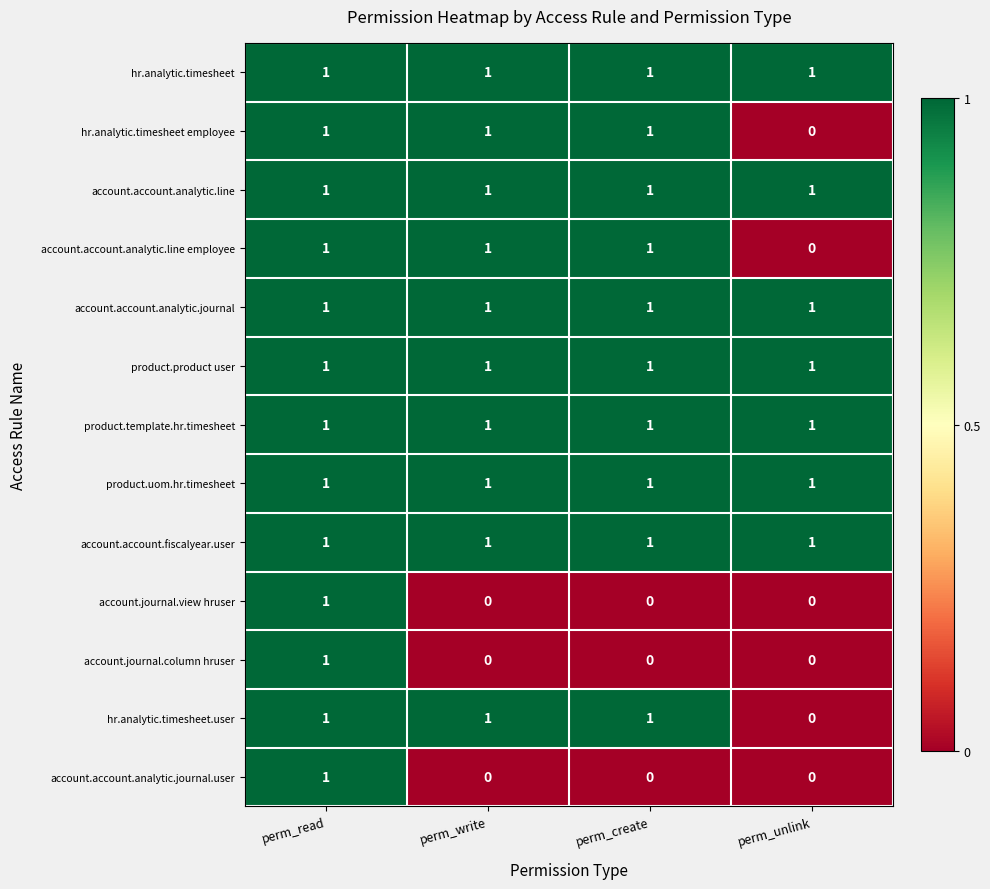

Count the number of data series in this chart.

13